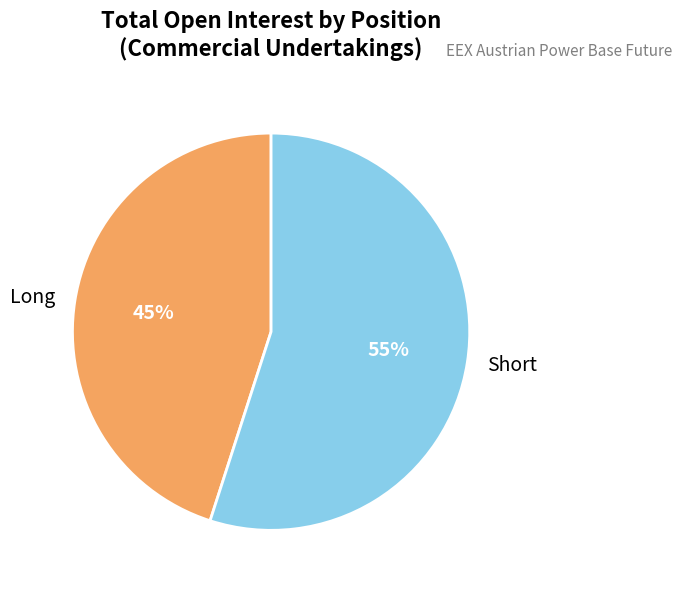

Is there a majority slice in this chart?

Yes